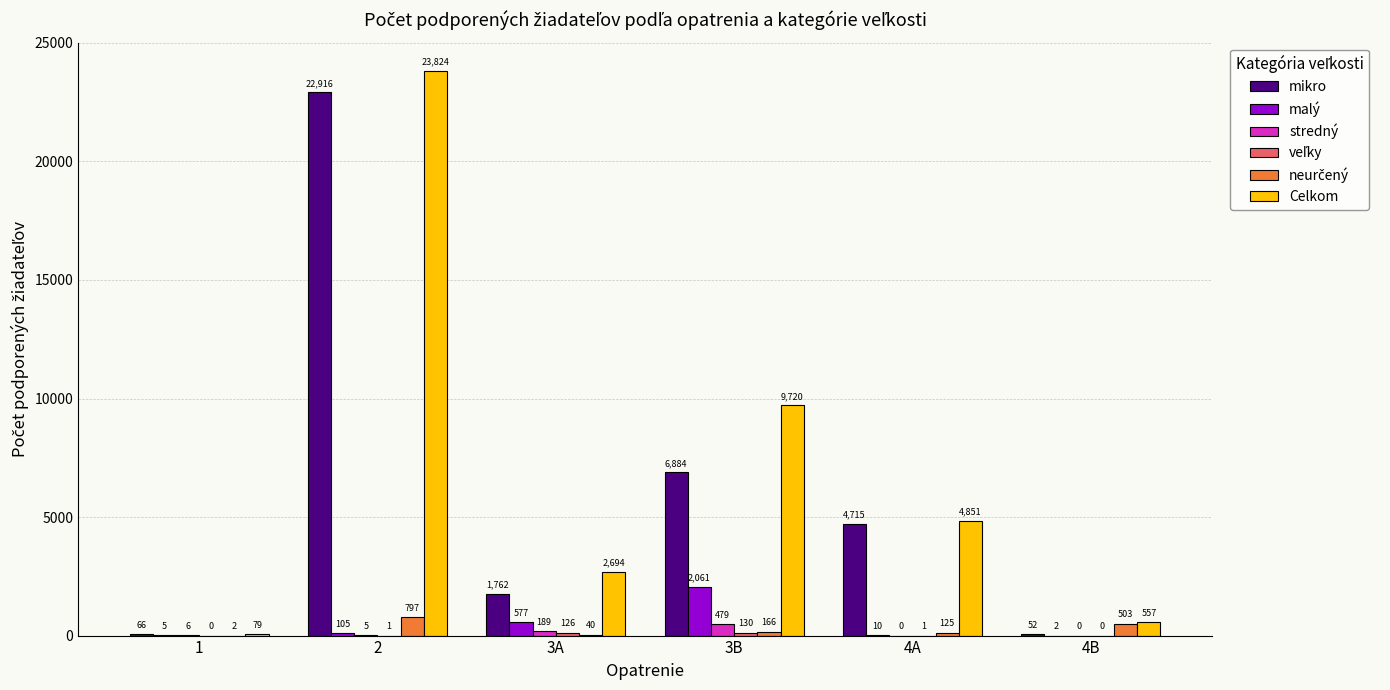

Which label corresponds to the largest value in the chart?

2